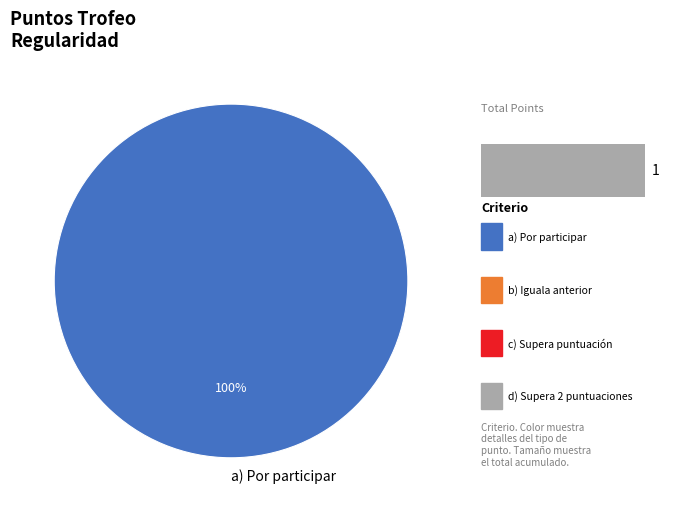

True or false: b) Iguala anterior accounts for 7% of the total.

False